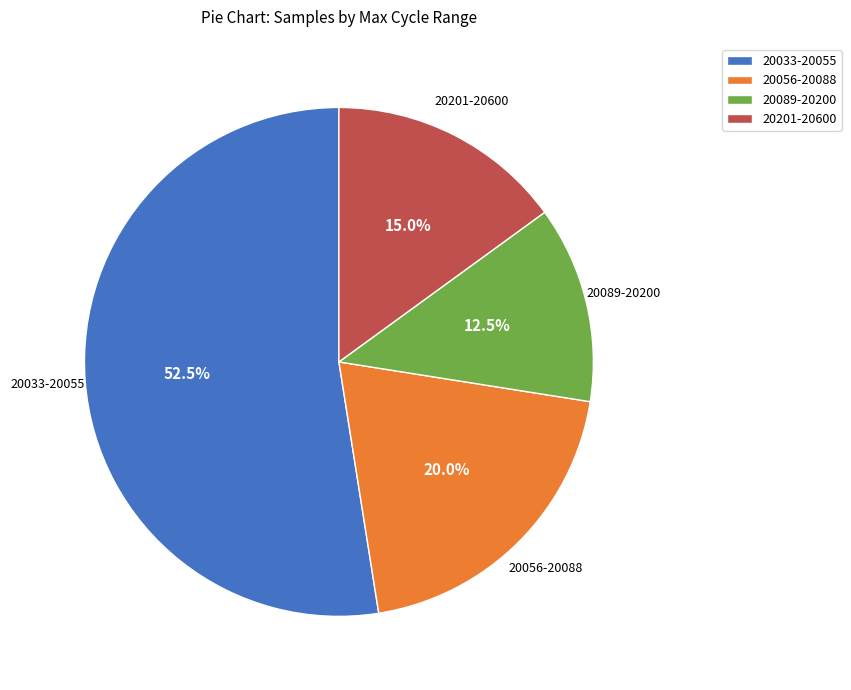

Which slice represents more than half of the pie?

20033-20055